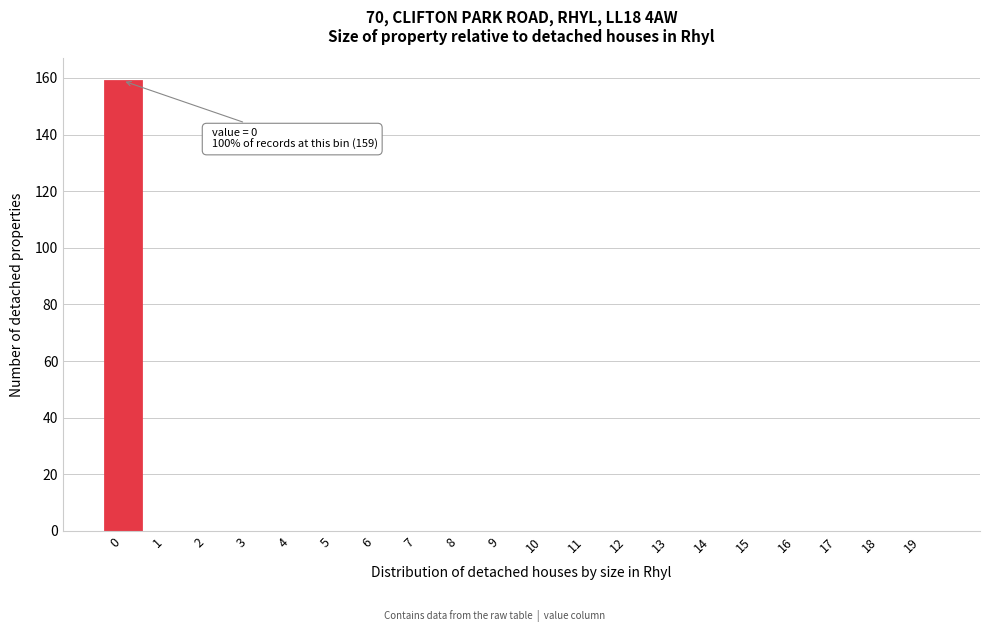

Reading left to right, list all the values displayed in this chart.

0=159	1=0	2=0	3=0	4=0	5=0	6=0	7=0	8=0	9=0	10=0	11=0	12=0	13=0	14=0	15=0	16=0	17=0	18=0	19=0